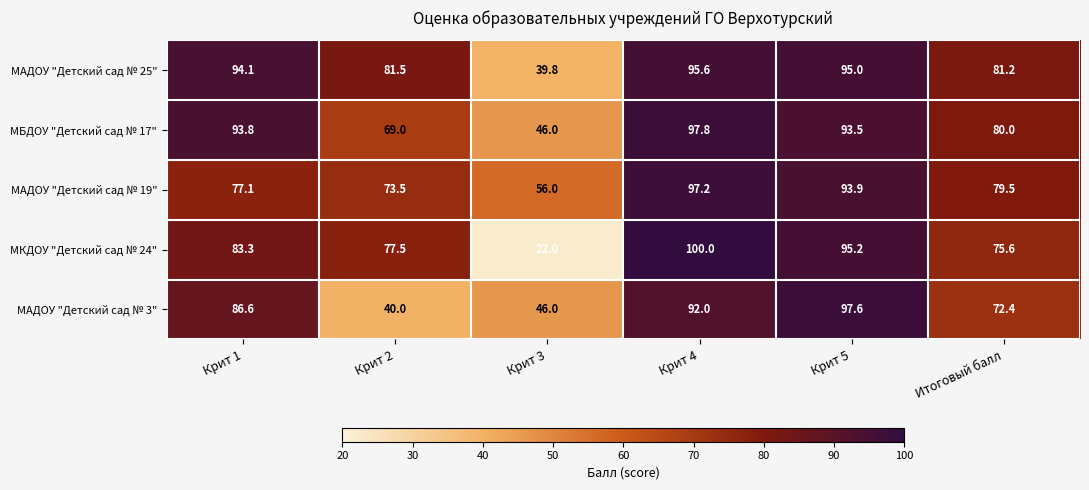

How many data points in МАДОУ "Детский сад № 25" are less than 94?

3